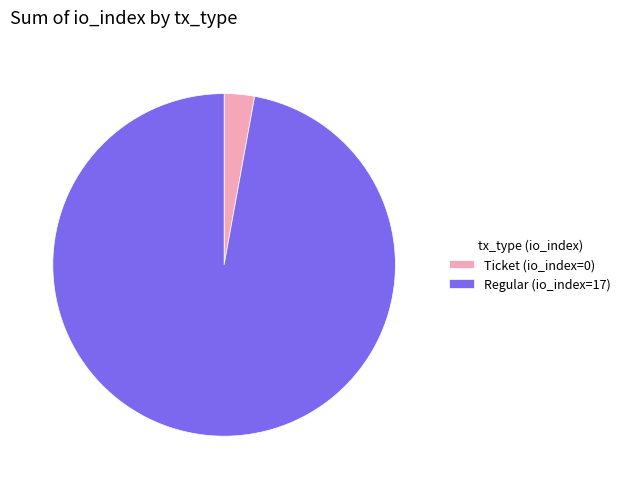

Count the number of slices in the pie.

2